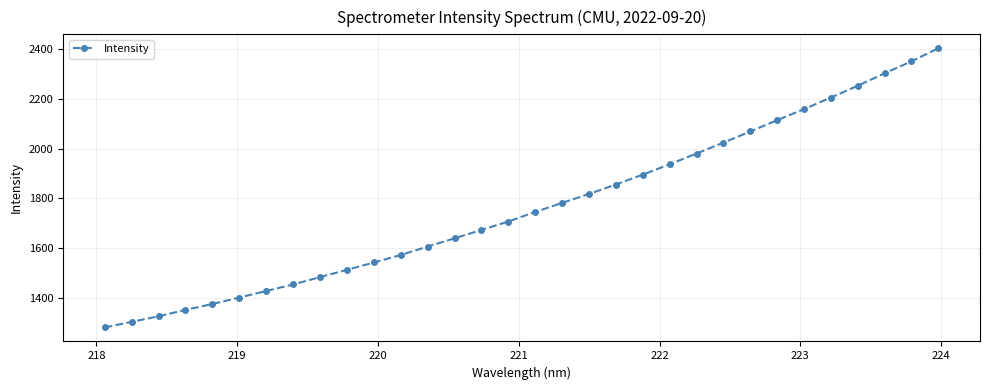

What is the maximum value shown in the chart?

2403.5